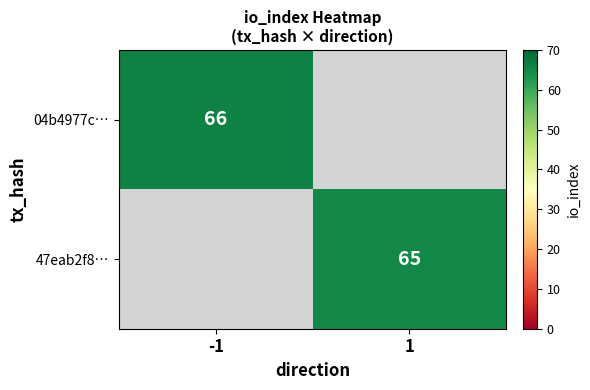

The 04b4977c… series shows 18 at -1. True or false?

False